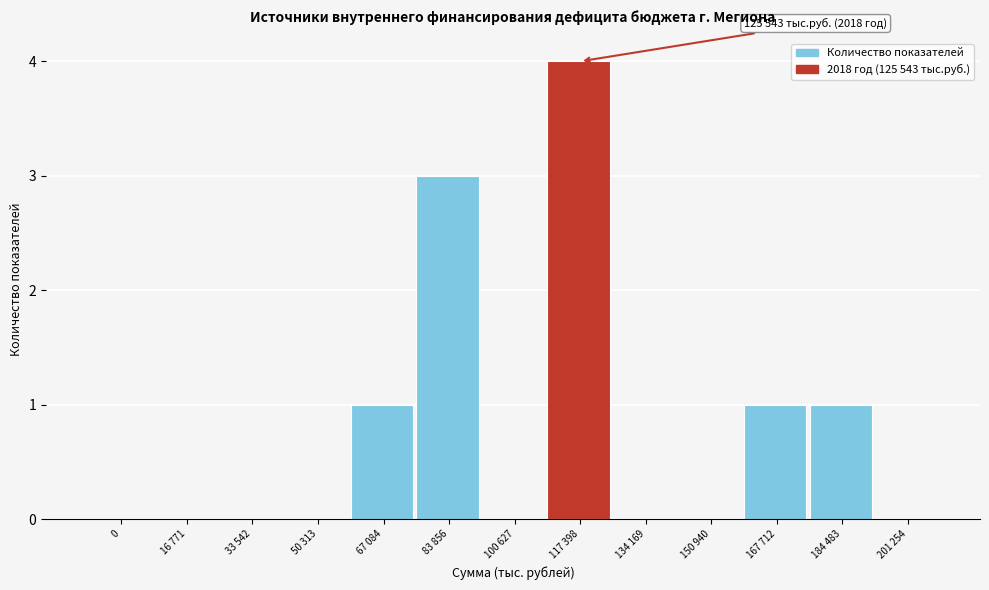

Reading left to right, transcribe all the data shown in this chart.

0=0	16 771=0	33 542=0	50 313=0	67 084=1	83 856=3	100 627=0	117 398=4	134 169=0	150 940=0	167 712=1	184 483=1	201 254=0